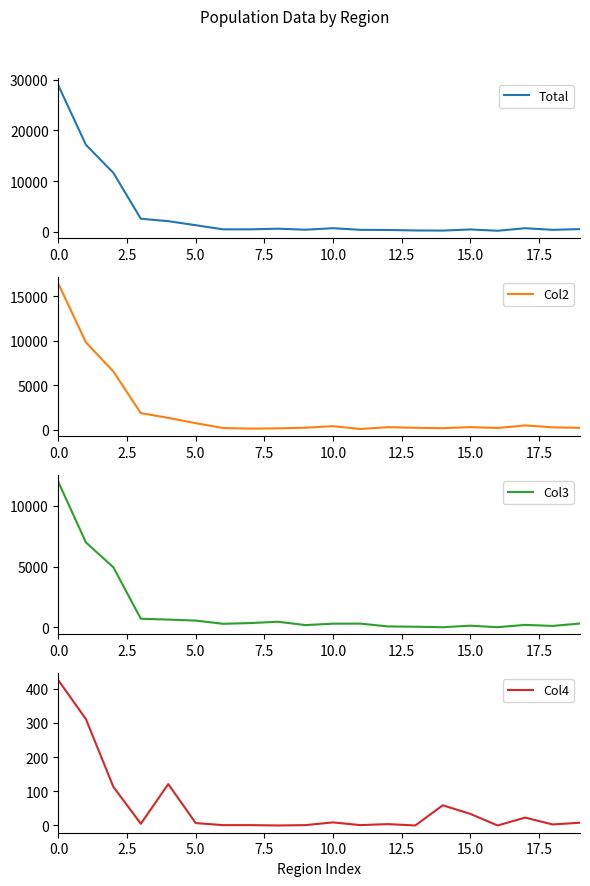

What is the sum of the Col4 values at 12 and 18?

7